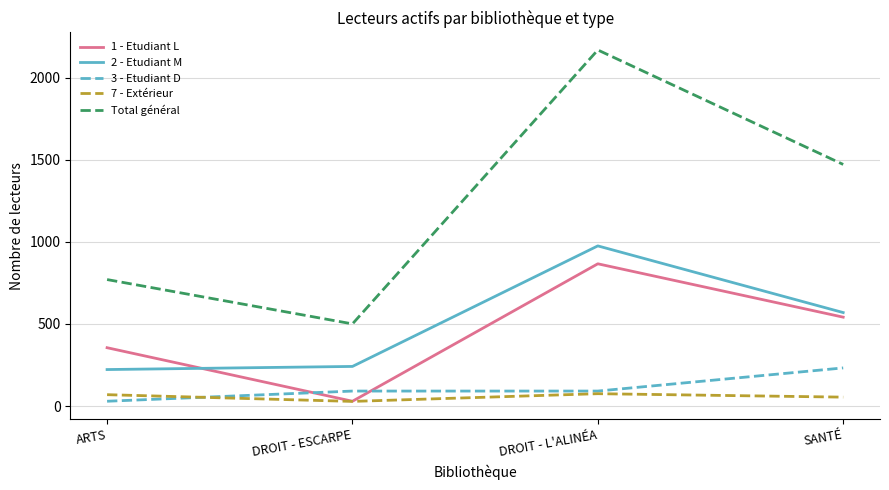

Does the chart have visible grid lines?

Yes